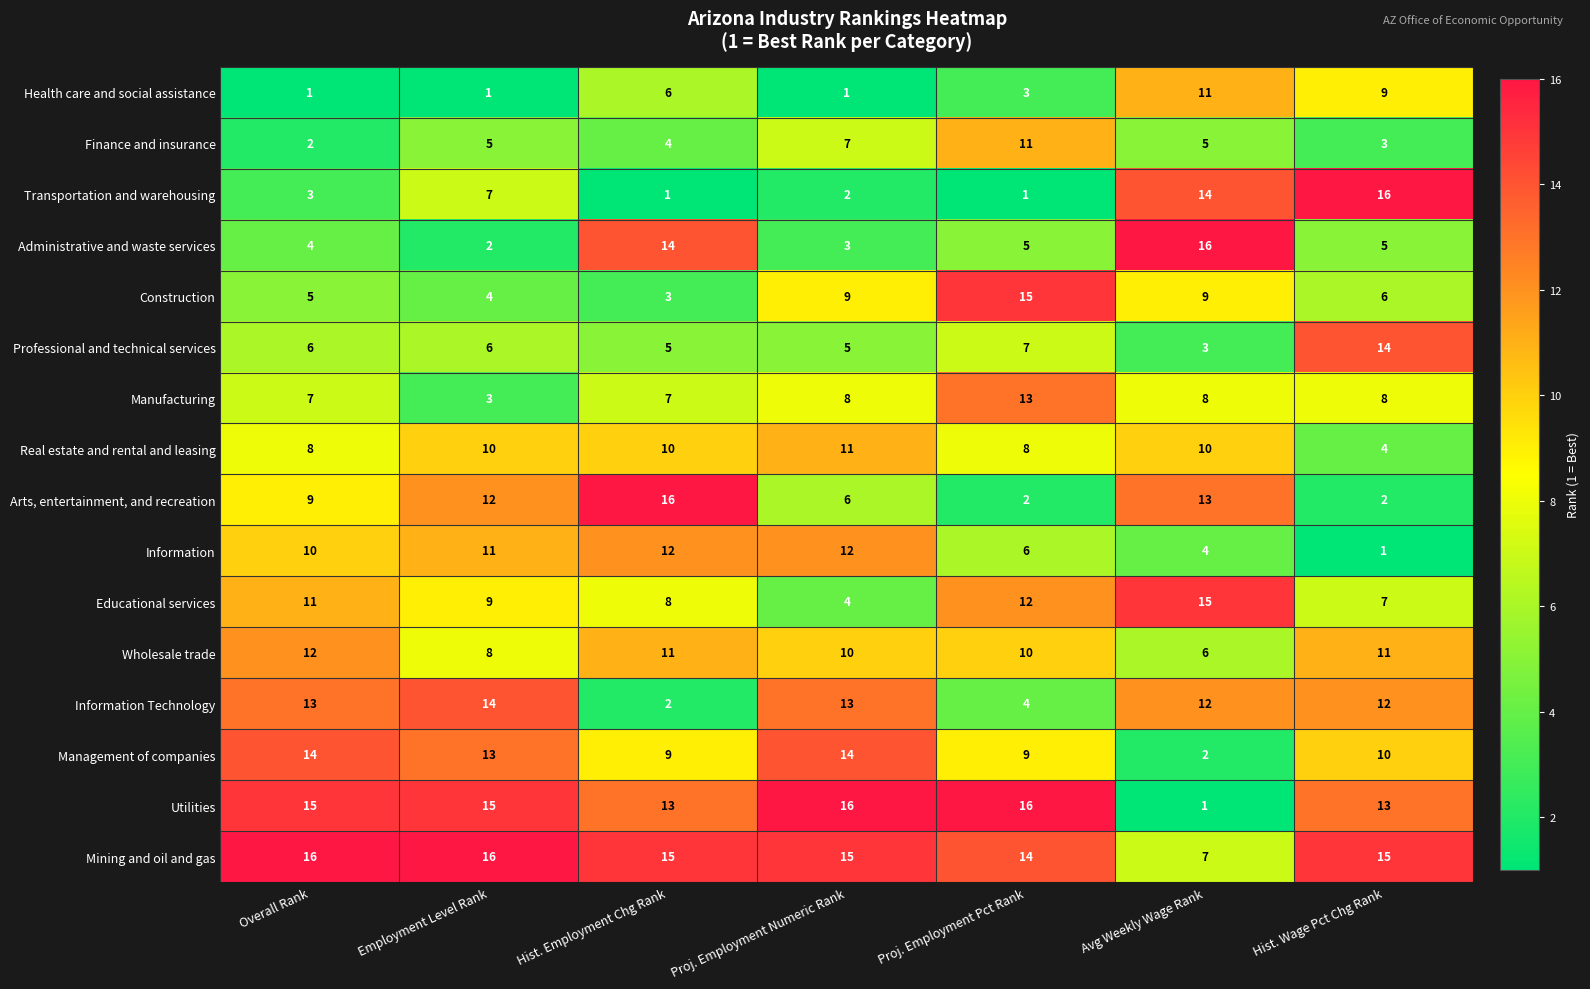

What is the approximate value of Mining and oil and gas at Overall Rank?

16